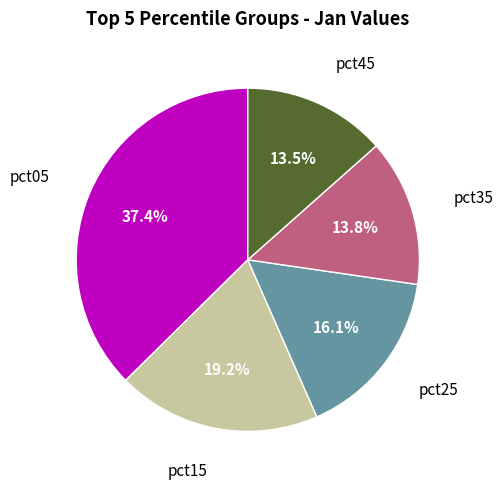

Is there any slice that represents more than half of the pie?

No